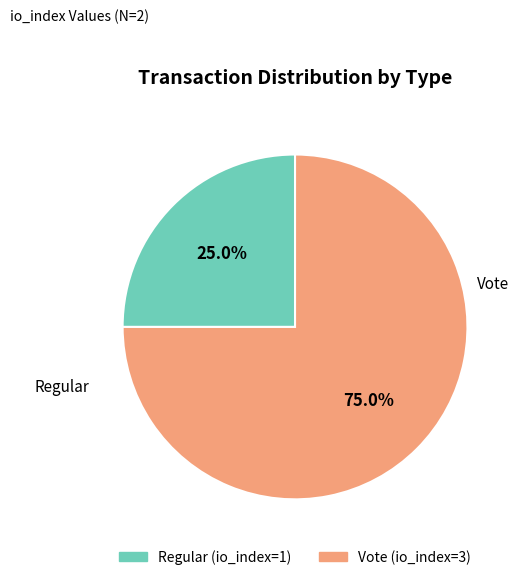

To the nearest percent, what portion does Vote represent?

75%